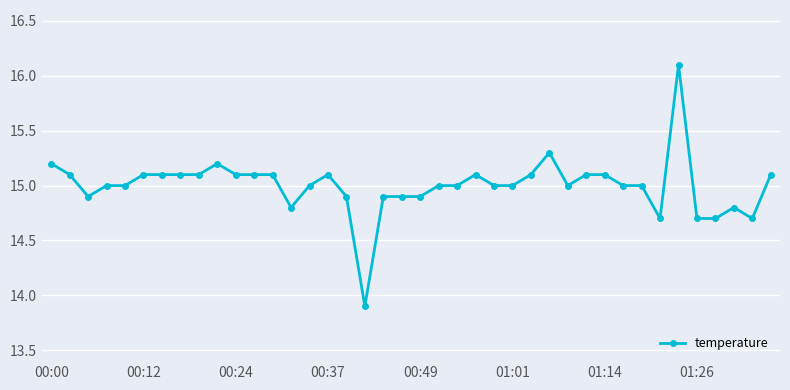

What is the sum of all values?

600.0